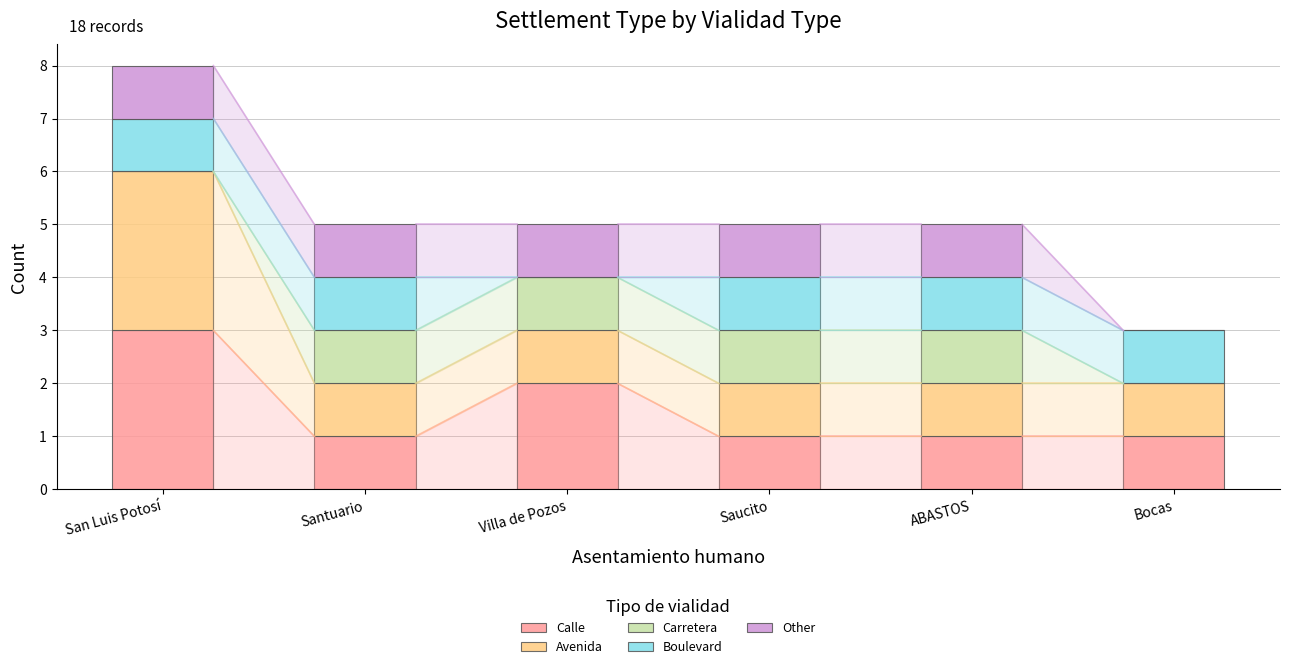

Which has a higher value, ABASTOS or Santuario?

ABASTOS